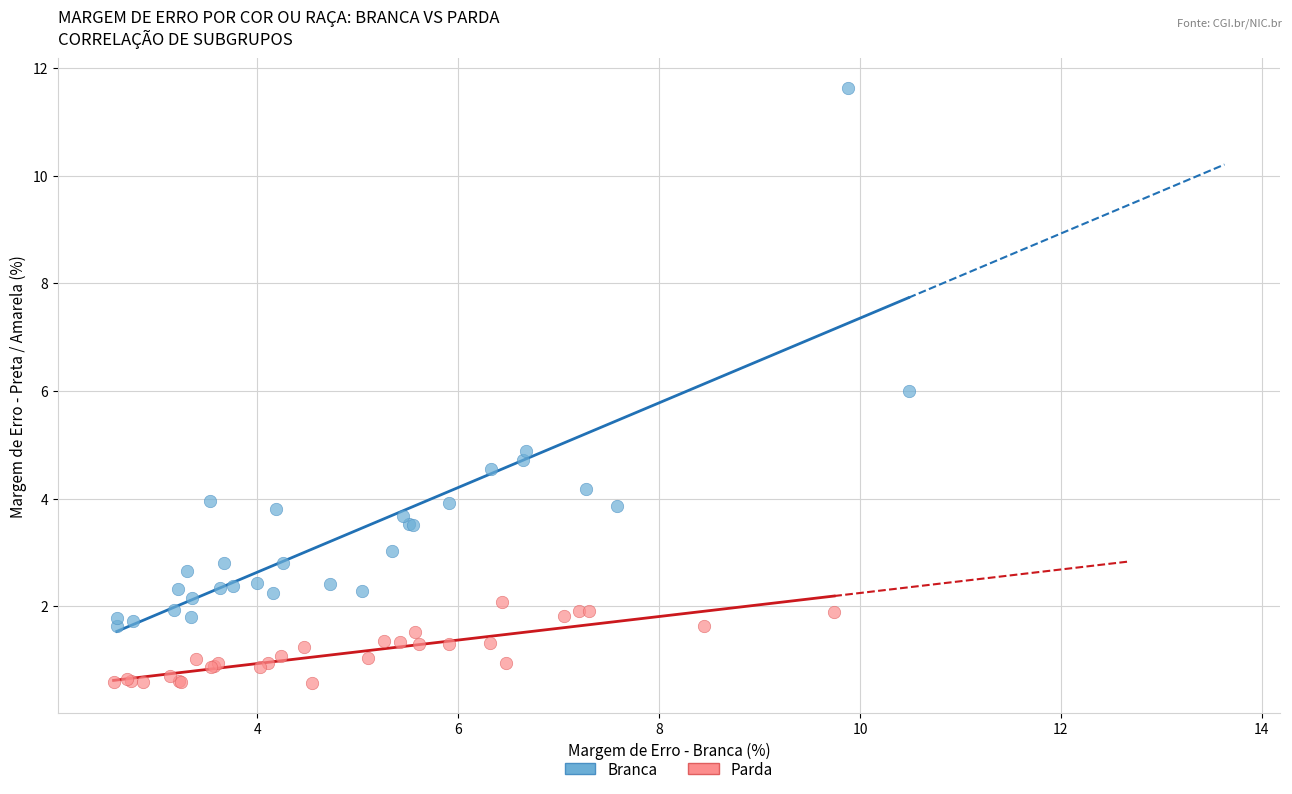

Which series has the widest spread of Y values?

Branca